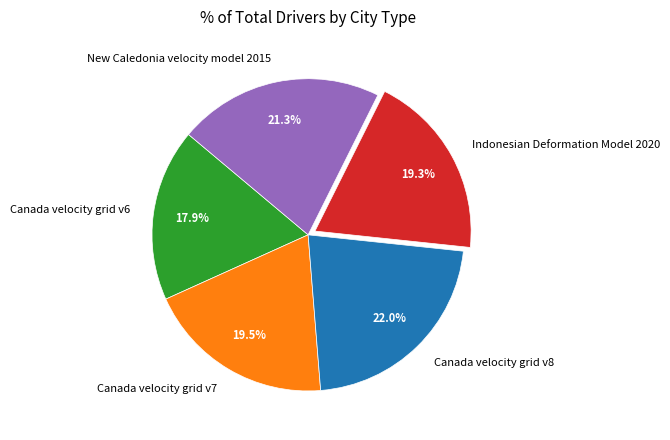

To the nearest percent, what is the difference between the Canada velocity grid v6 and Canada velocity grid v8 slice percentages?

4%